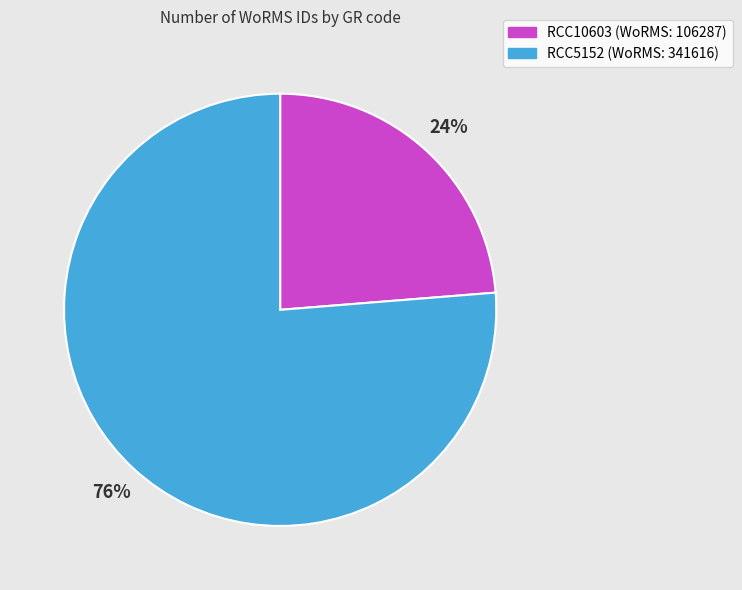

True or false: RCC5152 accounts for 76% of the total.

True